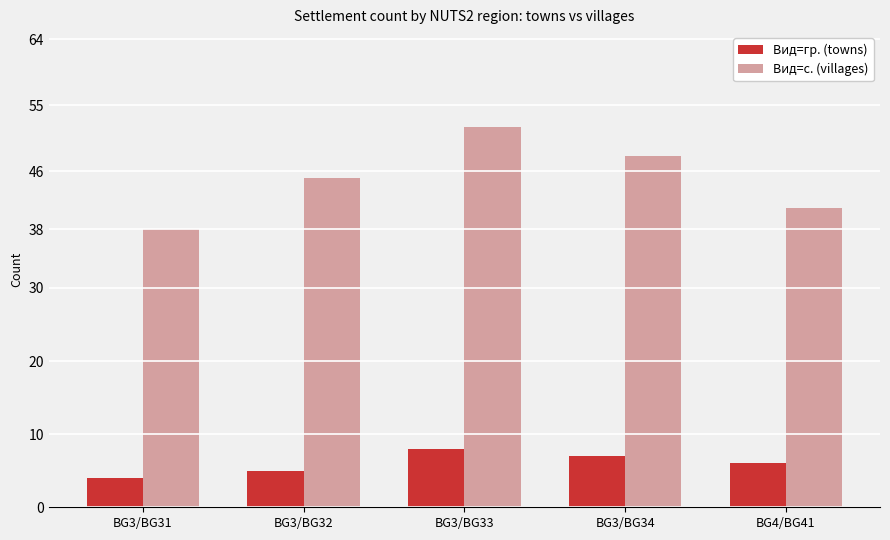

The value of Вид=с. (villages) at BG3/BG31 is 38. True or false?

True